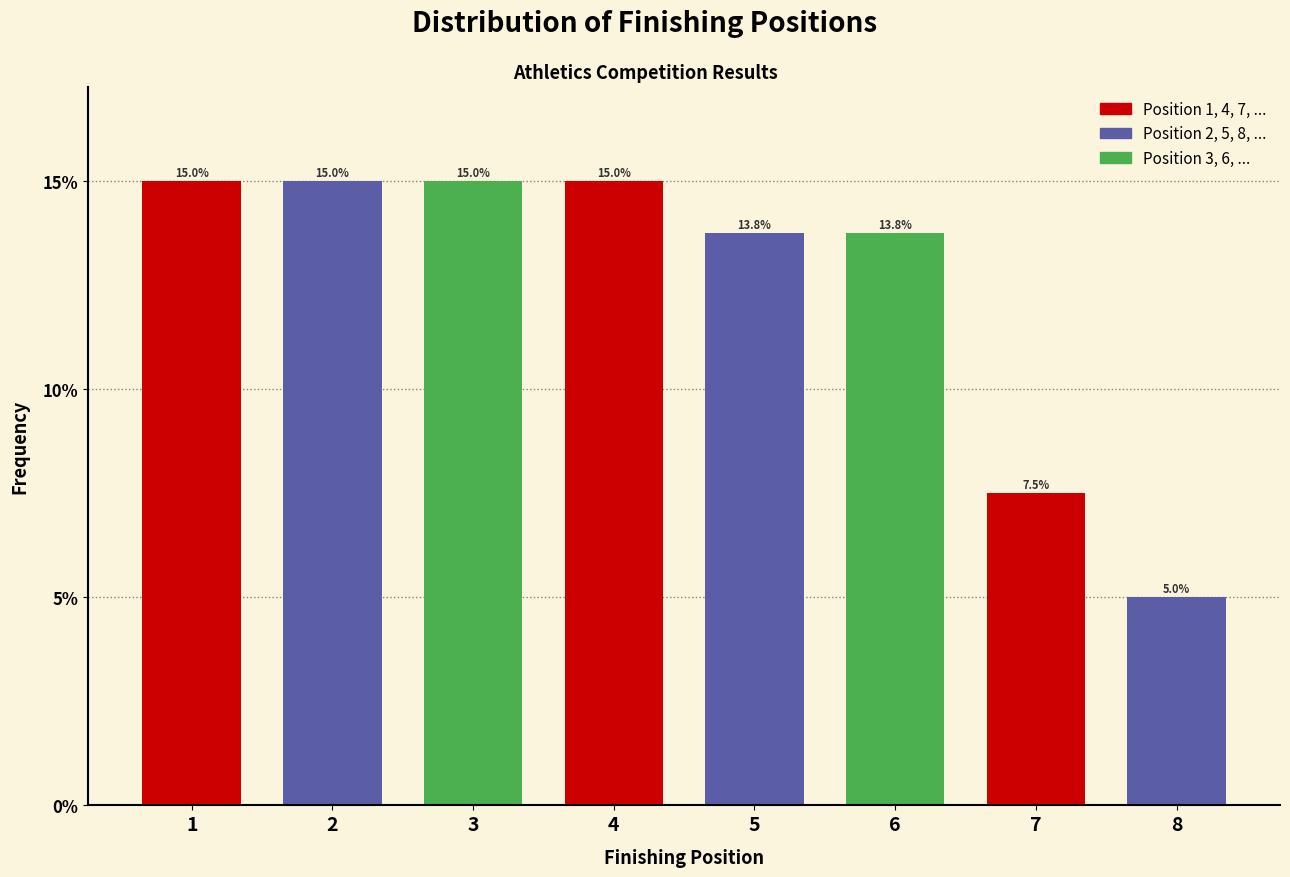

Reading right to left, what are all the values shown in this chart?

5.0	7.5	13.8	13.8	15.0	15.0	15.0	15.0